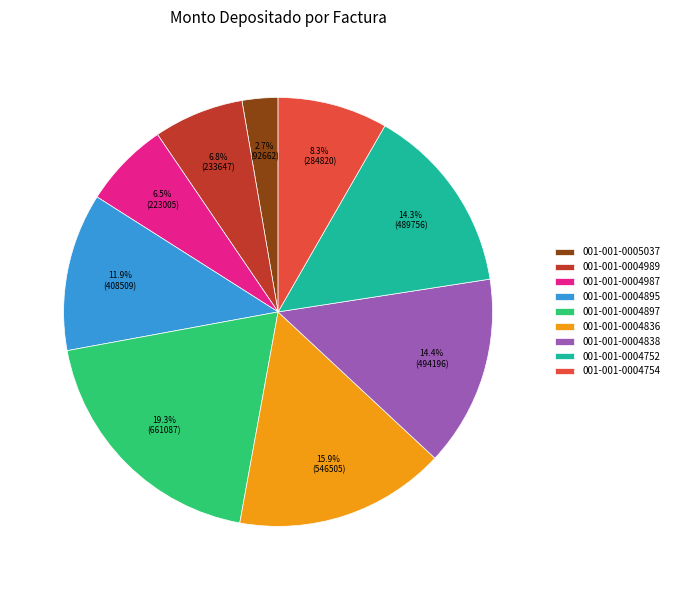

Does 001-001-0004897 represent more than half of the total?

No